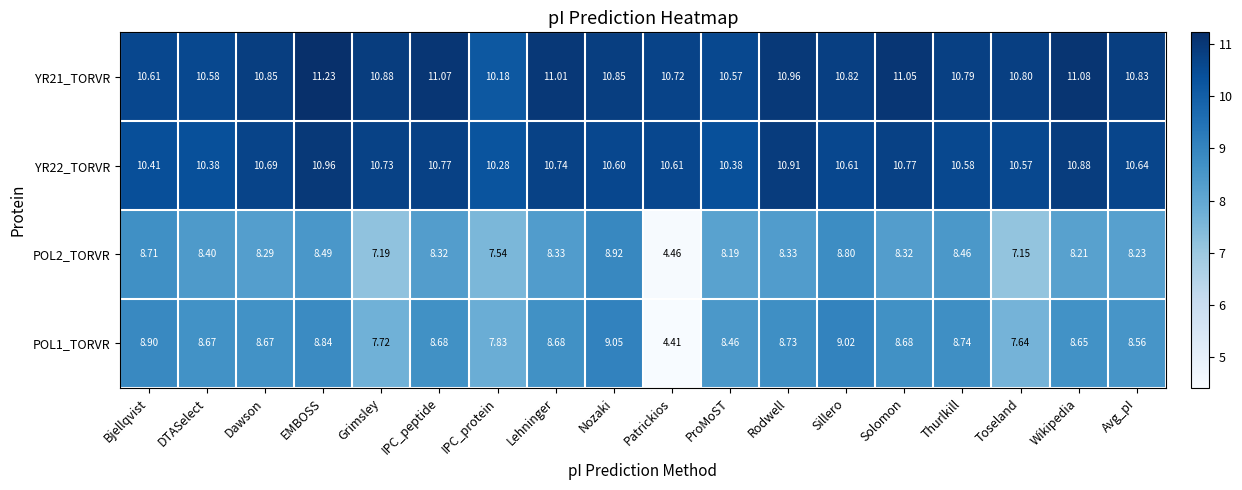

Where is POL2_TORVR nearest to the value 6?

Toseland